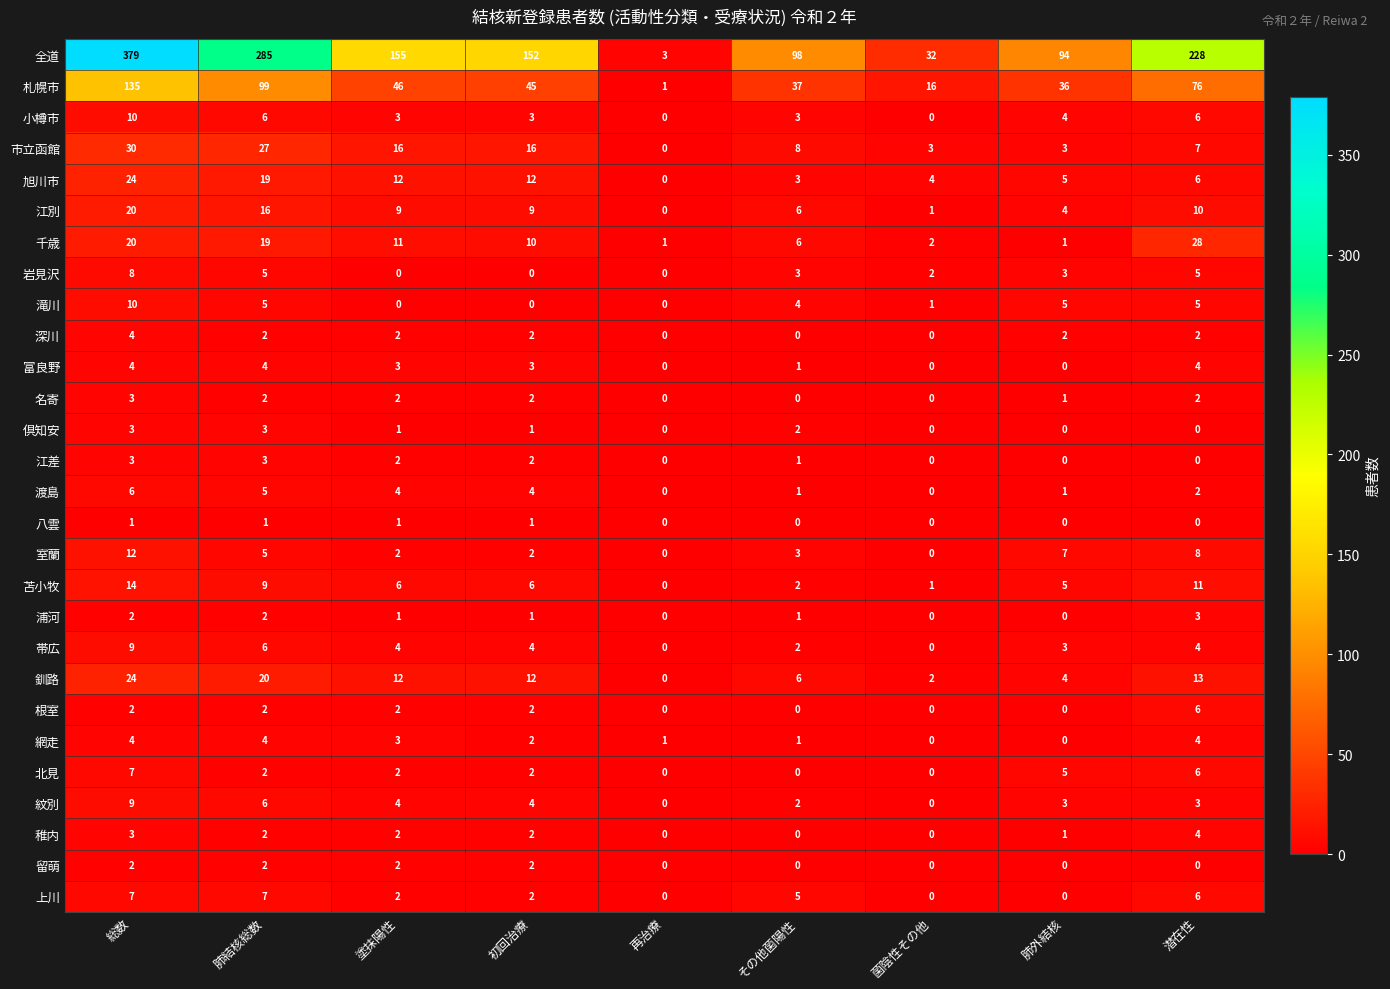

True or false: 根室 has a value of 2 at 総数.

True